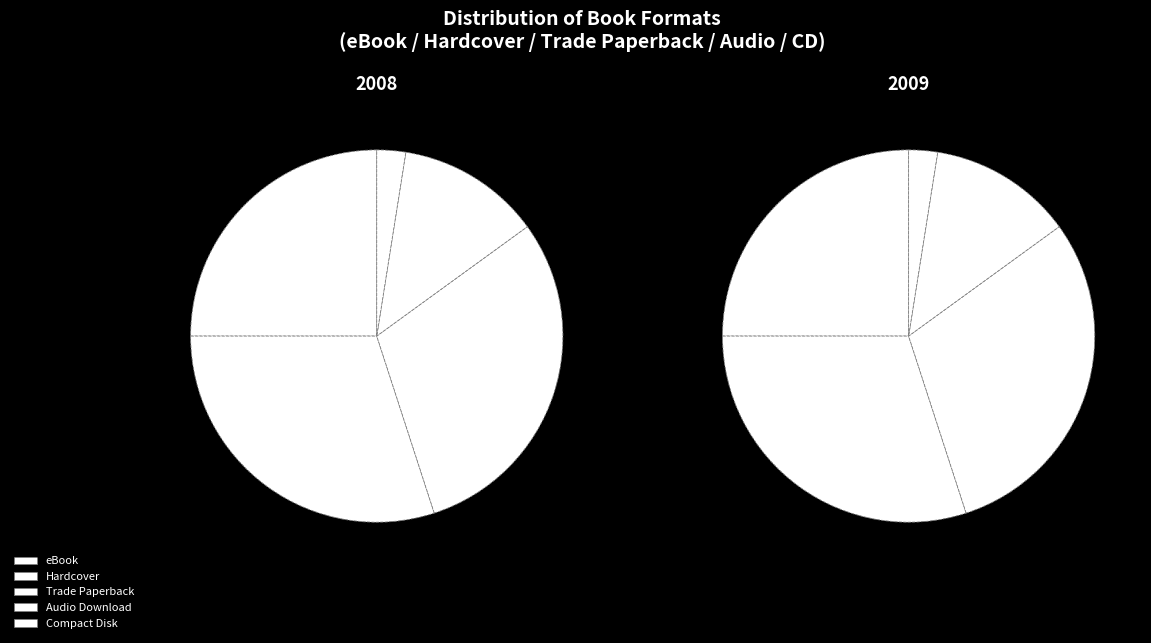

Count the number of slices in the pie.

5